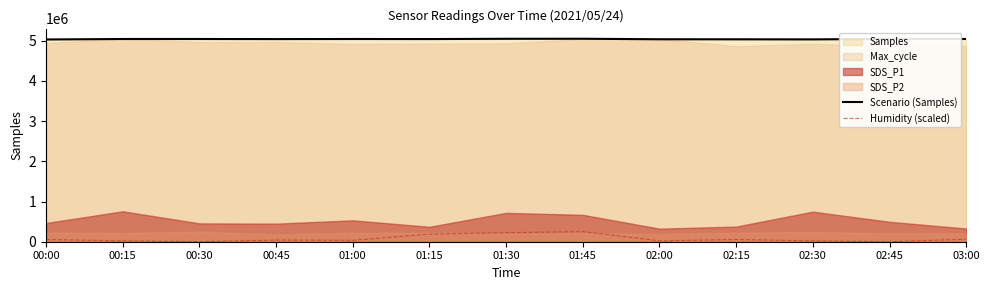

At which label is Humidity (scaled) closest to 126183?

03:00